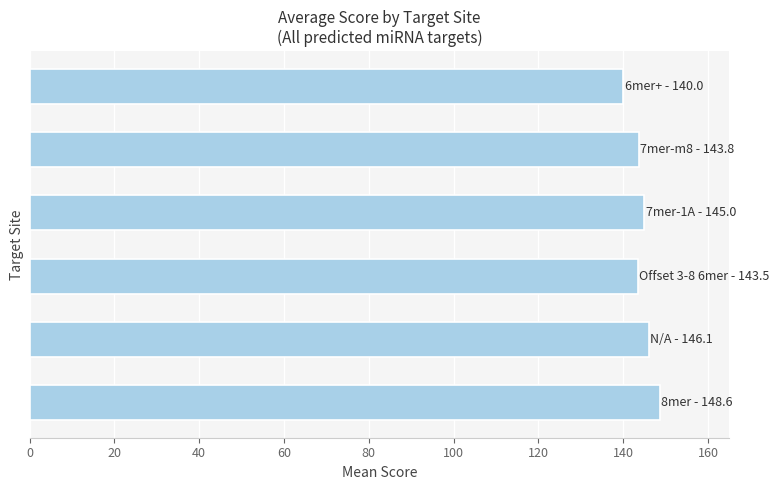

What is the difference between the maximum and minimum values?

8.6